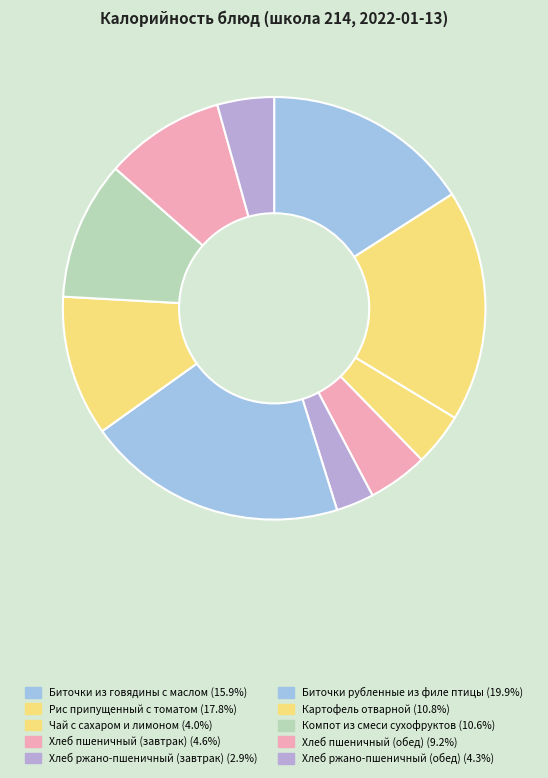

How many segments does this pie chart have?

10